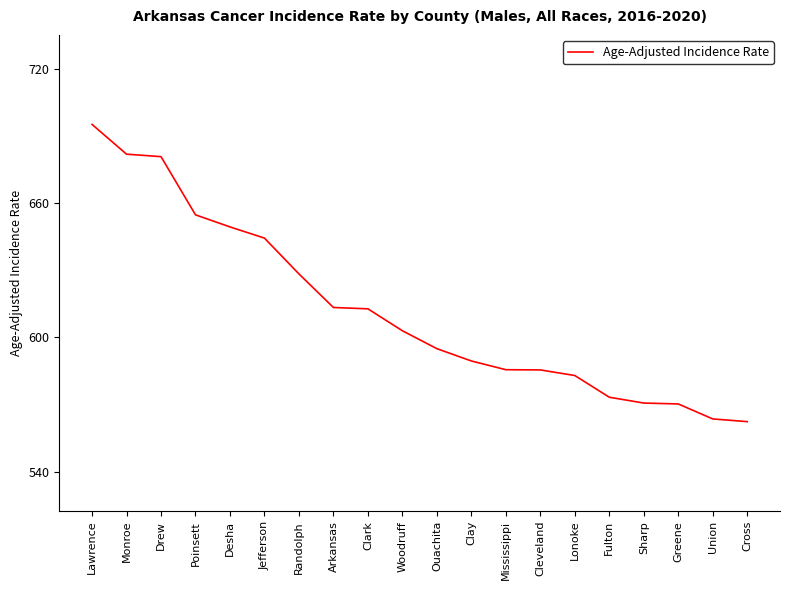

What position from the left is Arkansas?

8